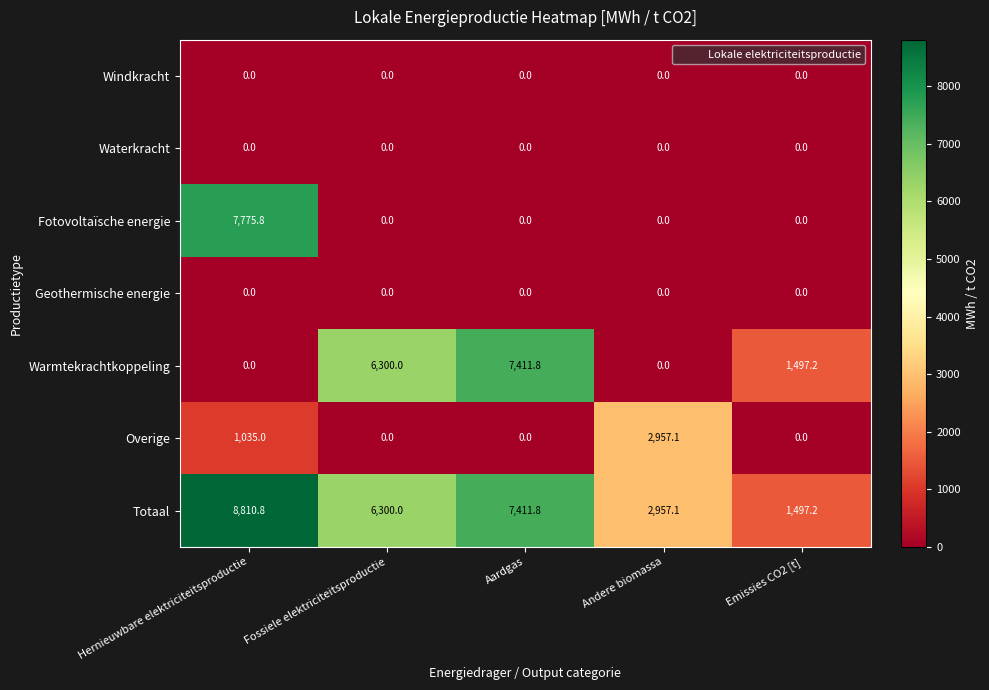

True or false: Totaal has a value of 1497.2 at Emissies CO2 [t].

True